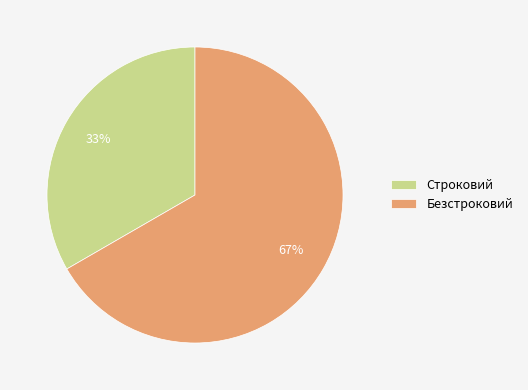

Do Безстроковий and Строковий together represent more than half of the pie?

Yes